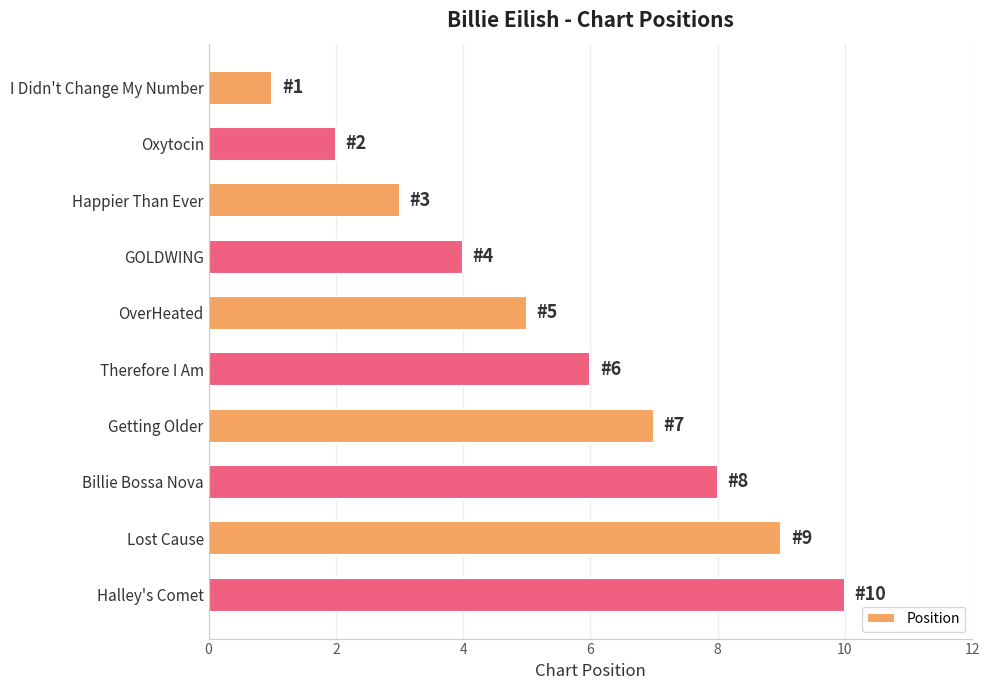

Which category has the lowest value across all series?

I Didn't Change My Number